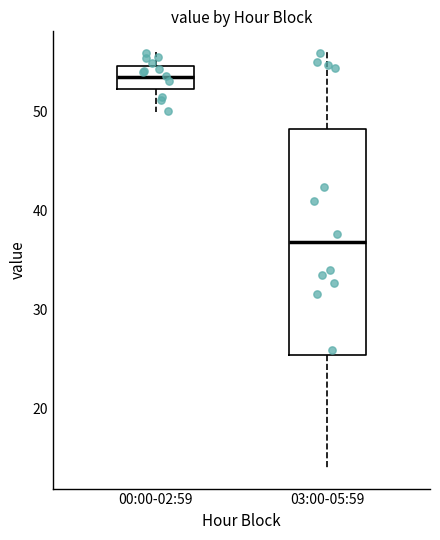

Reading left to right, read every box against the y-axis: the position of its median line, the range the box covers, and the ends of its whiskers. The values are not printed on the chart, so give them approximately, as read against the axis.

00:00-02:59: median 53, box 52 to 55, whiskers 50 to 56
03:00-05:59: median 37, box 25 to 48, whiskers 14 to 56